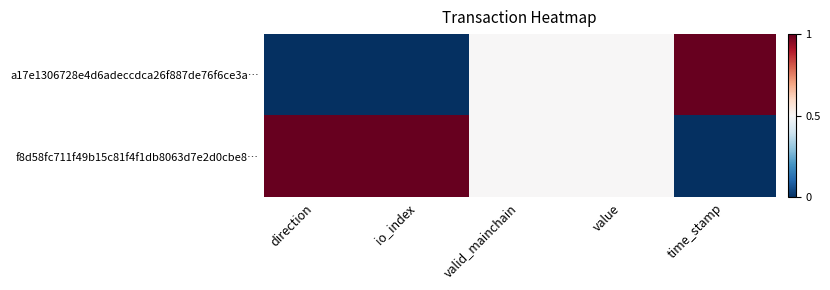

At which category is the sum across all series the highest?

direction